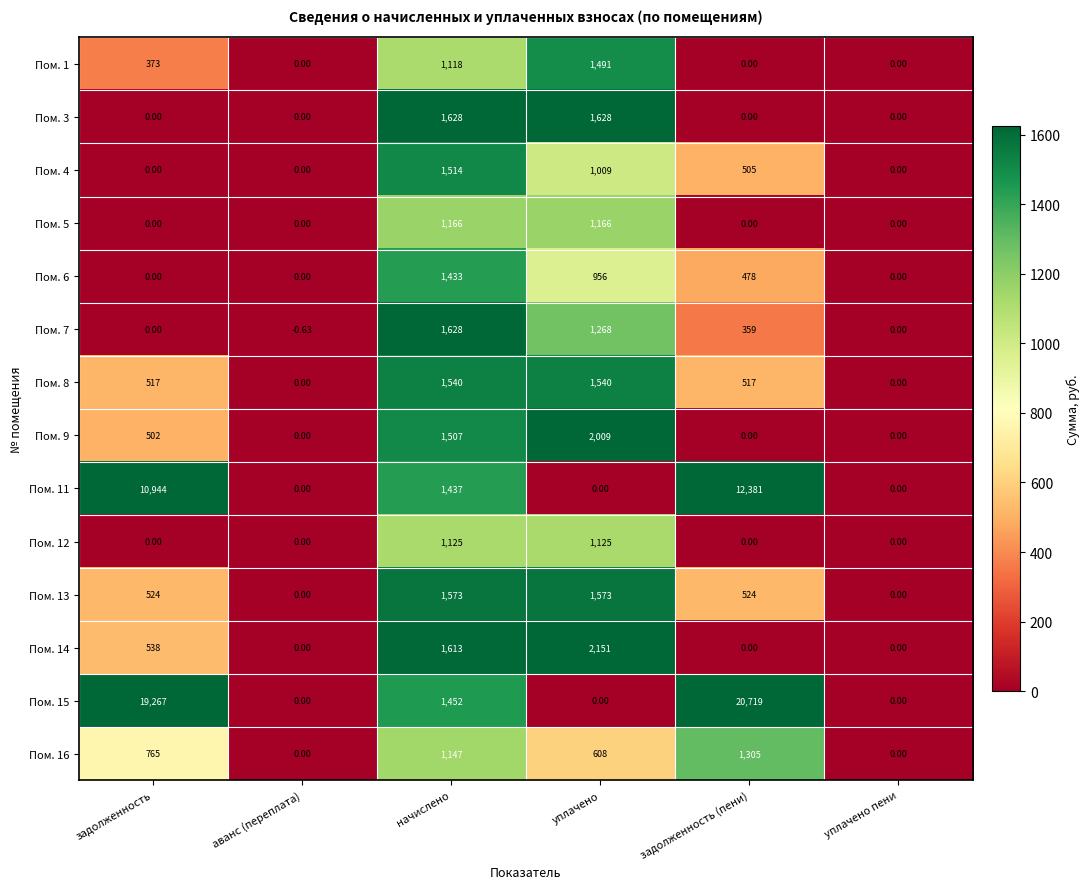

Where does the Пом. 4 series first go above 505?

начислено